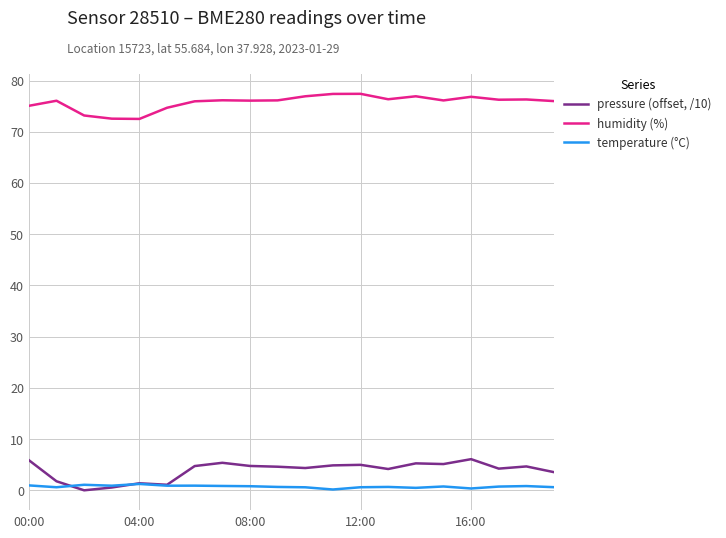

True or false: pressure (offset, /10) and humidity (%) intersect in this chart.

False